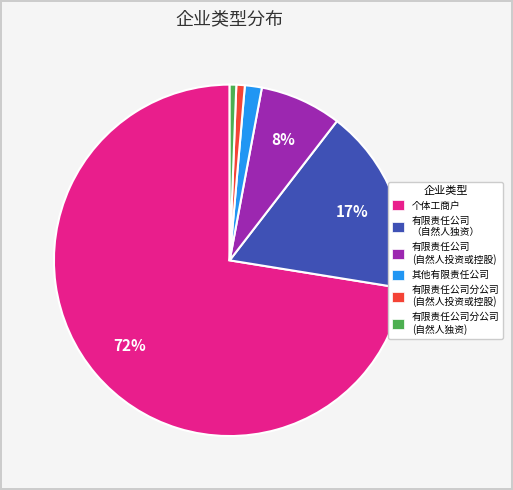

Is it true that 个体工商户 is 72% of the pie?

True